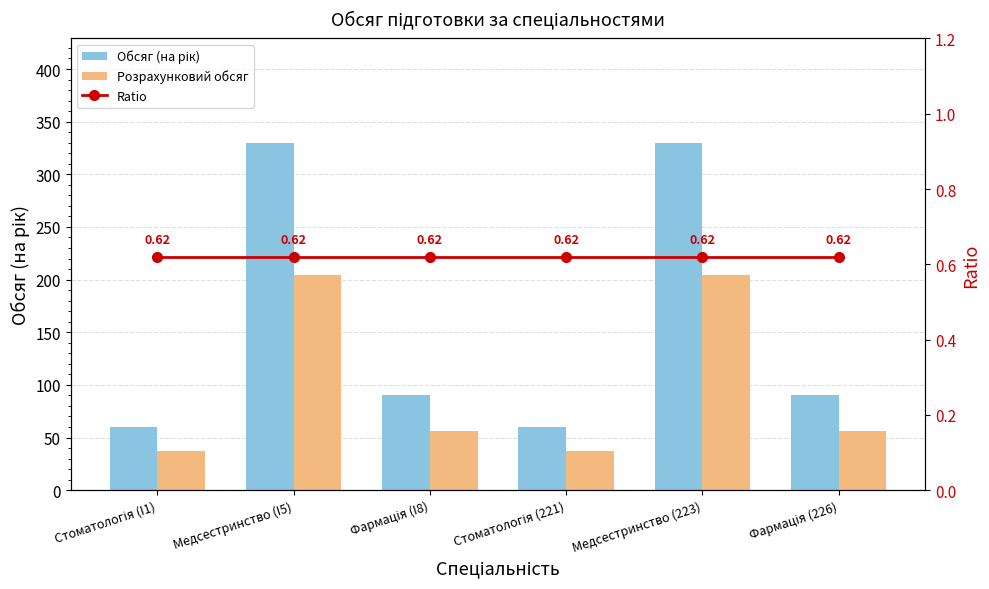

At which category is the sum across all series the highest?

Медсестринство (I5)